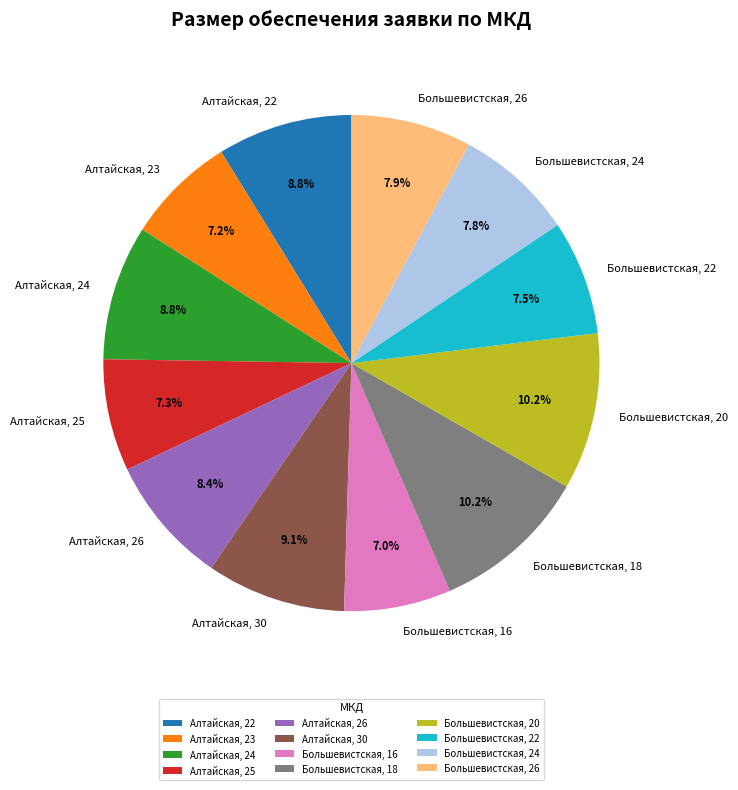

To the nearest percent, what is the difference between the largest and smallest slice percentages?

3%